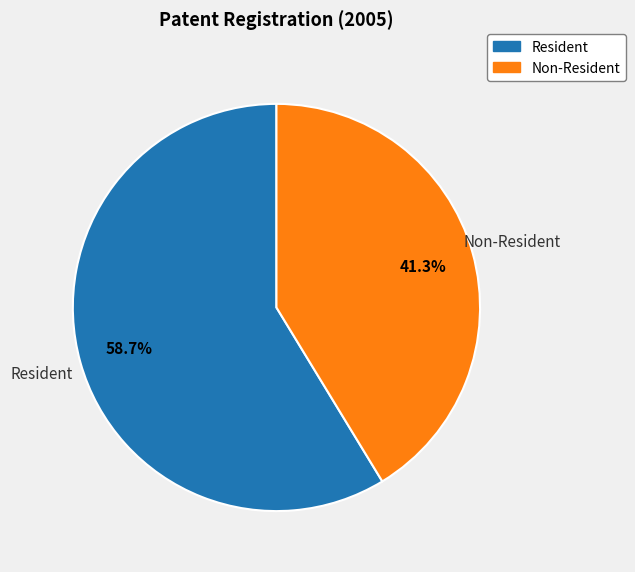

Between Resident and Non-Resident, which is larger?

Resident